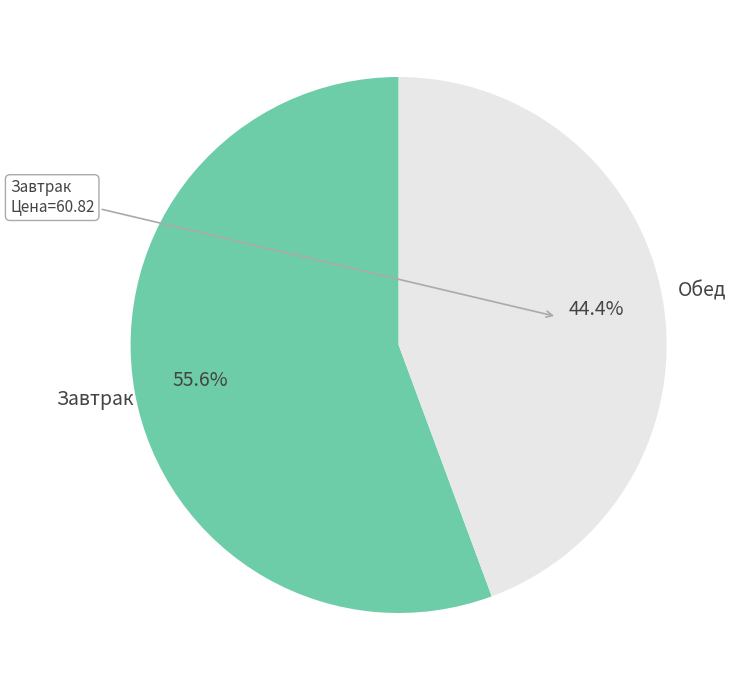

How many segments does this pie chart have?

2